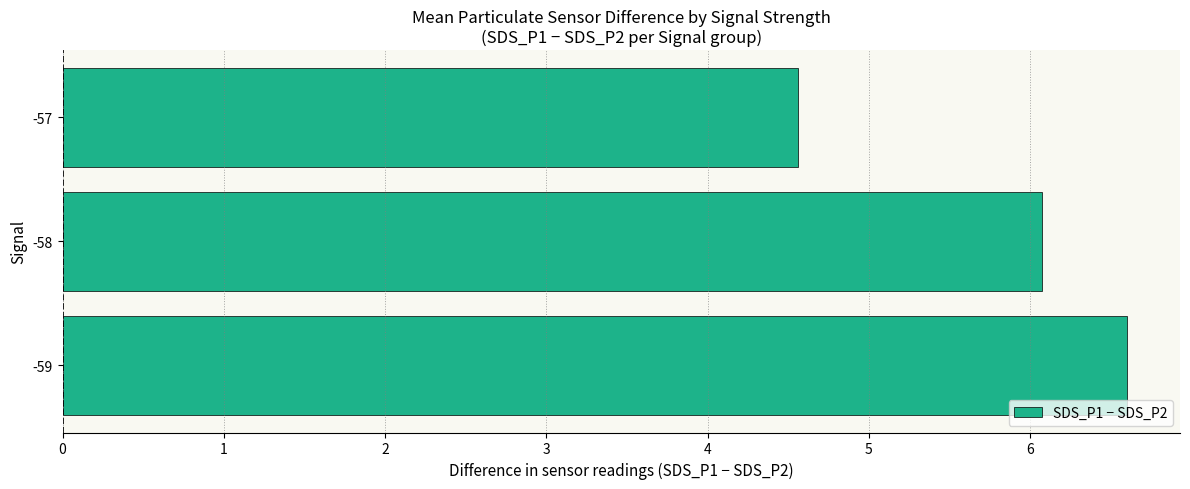

How many bars are there in total?

3